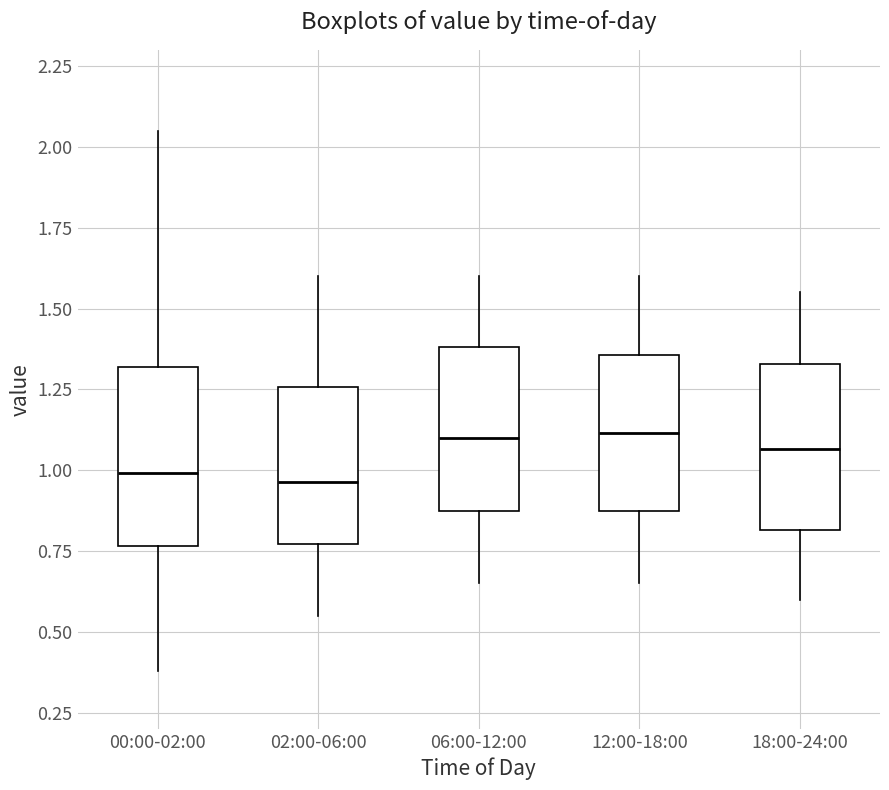

Reading left to right, transcribe this box plot: for each box, give where its median line is, the range the box spans, and where its two whiskers end, as read against the y-axis. The values are not printed on the chart, so give them approximately, as read against the axis.

00:00-02:00: median 1.00, box 0.75 to 1.30, whiskers 0.40 to 2.05
02:00-06:00: median 0.95, box 0.75 to 1.25, whiskers 0.55 to 1.60
06:00-12:00: median 1.10, box 0.85 to 1.40, whiskers 0.65 to 1.60
12:00-18:00: median 1.10, box 0.85 to 1.35, whiskers 0.65 to 1.60
18:00-24:00: median 1.05, box 0.80 to 1.35, whiskers 0.60 to 1.55